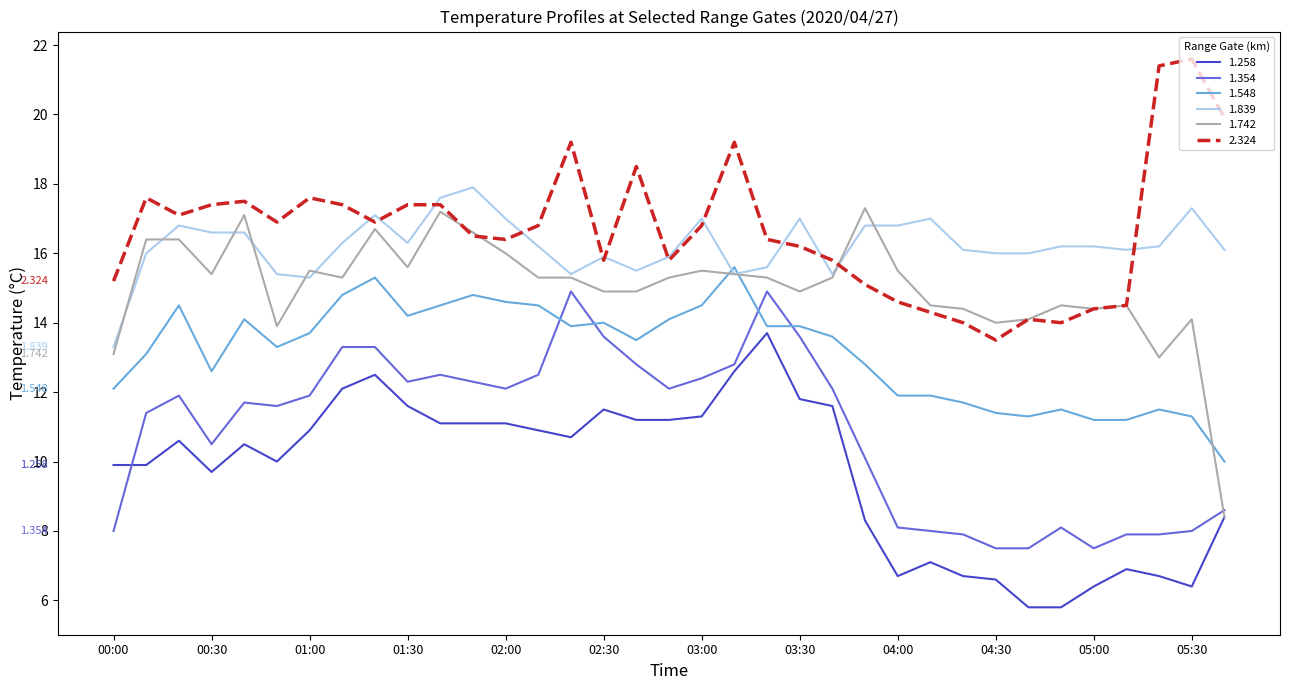

What is the highest value of the 2.324 series?

21.6